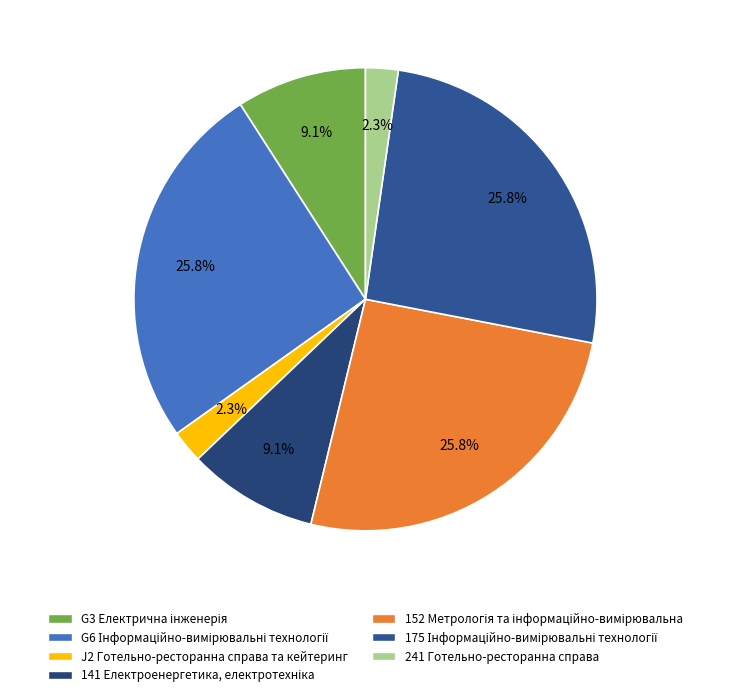

Between 241 and G3, which is larger?

G3